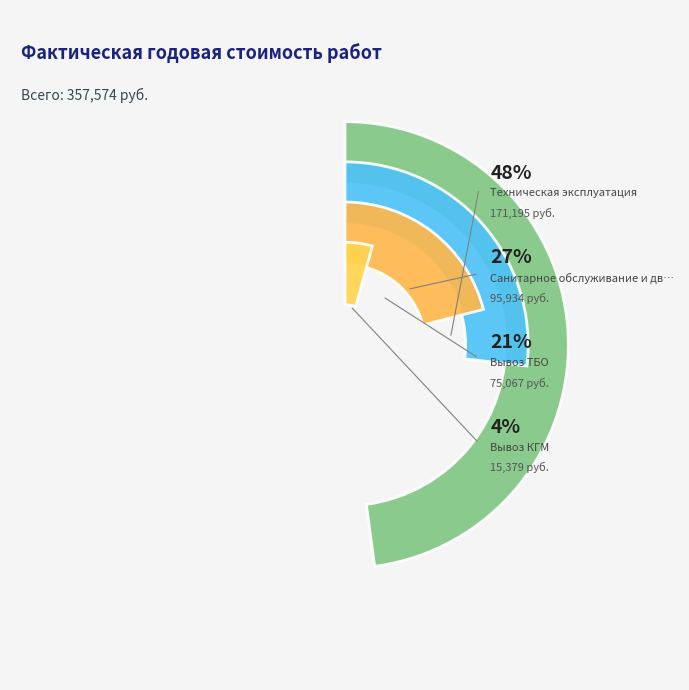

To the nearest percent, what portion does Санитарное обслуживание и дворовые территории represent?

27%